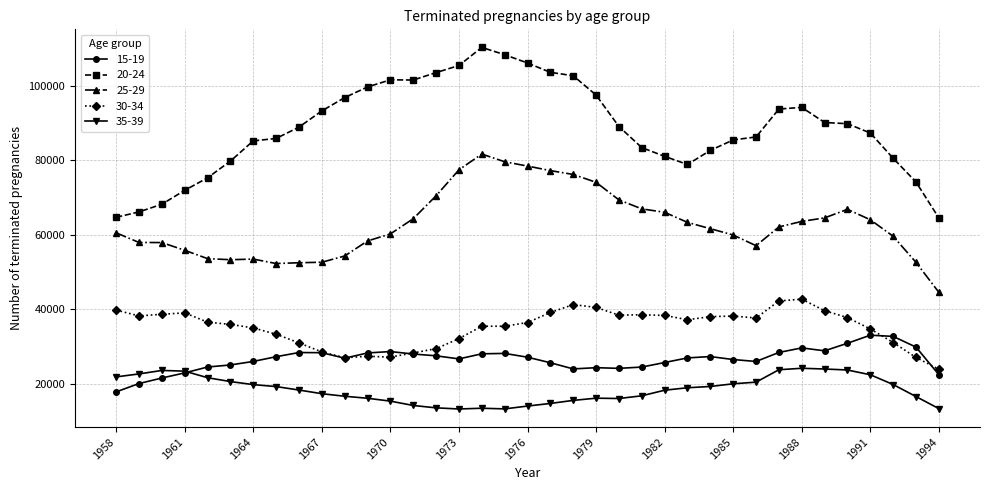

Which series has the largest range (max minus min)?

20-24